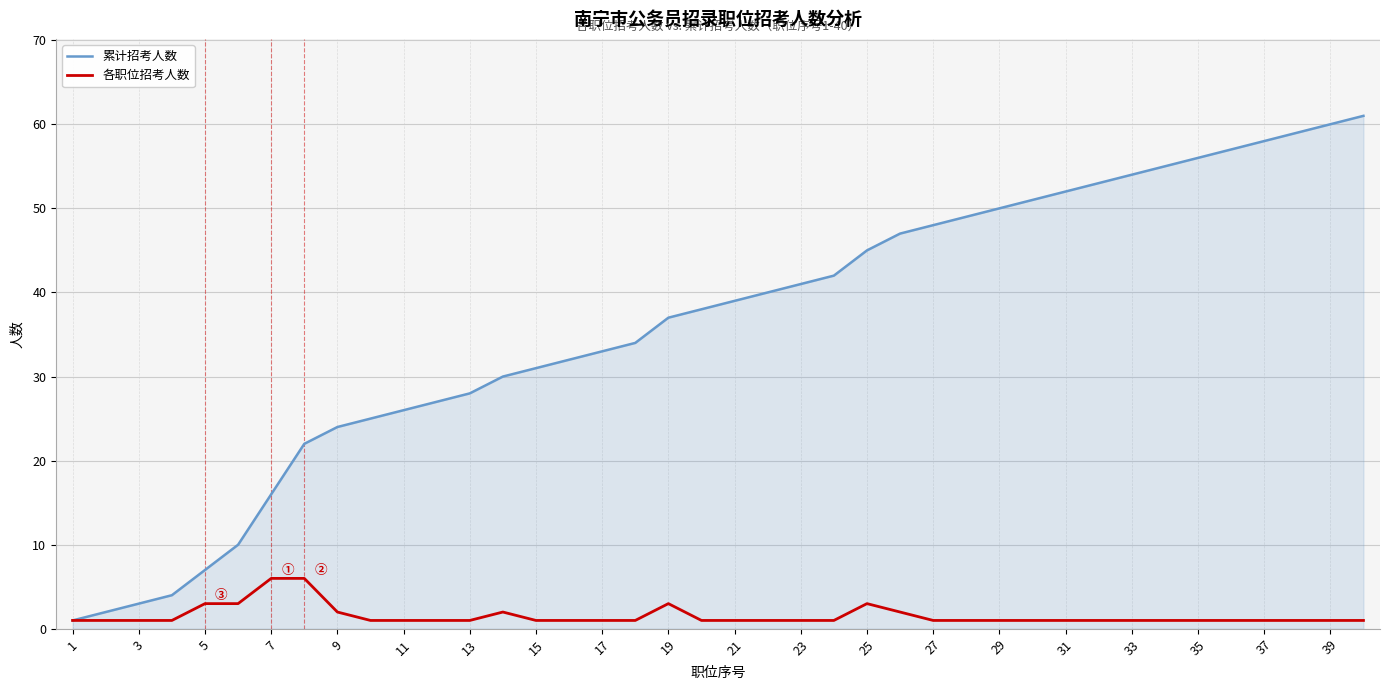

Which series has the largest range (max minus min)?

累计招考人数